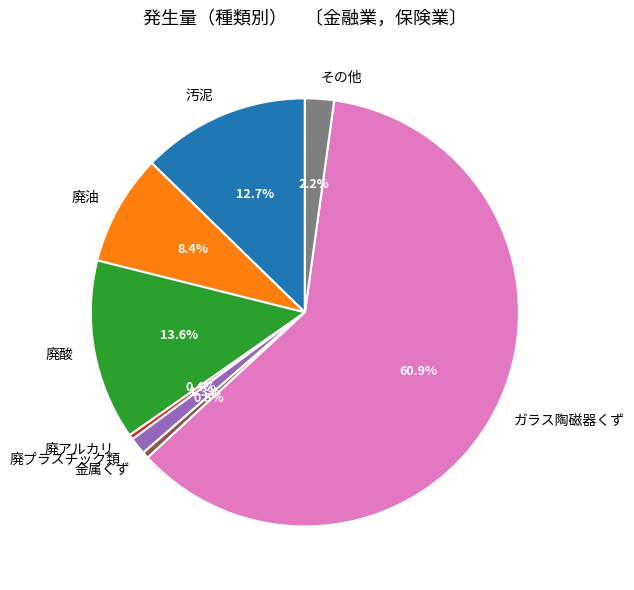

To the nearest percent, what percentage of the pie is ガラス陶磁器くず?

61%